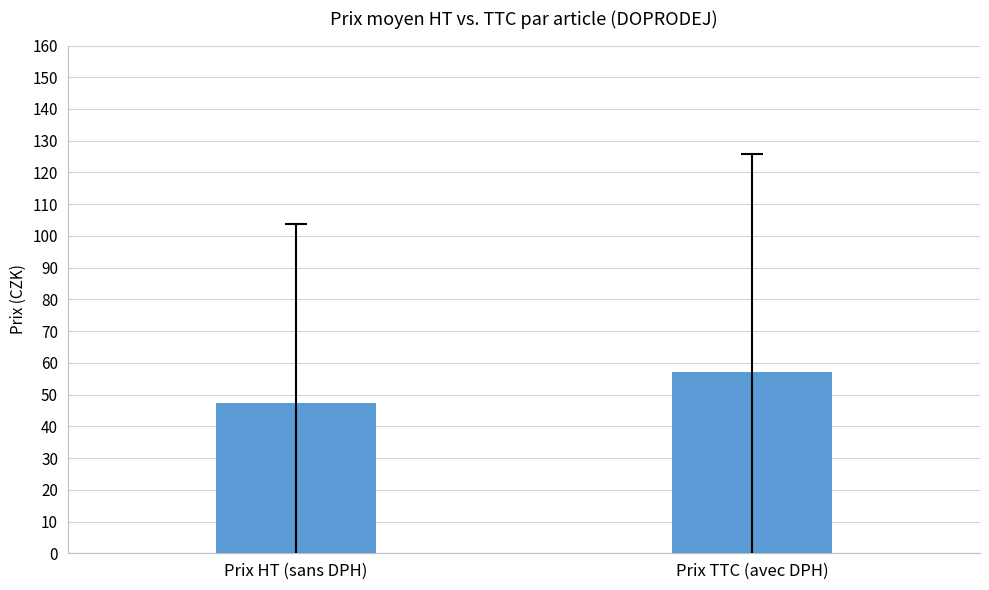

Which series has the widest spread of values?

Prix TTC (avec DPH)